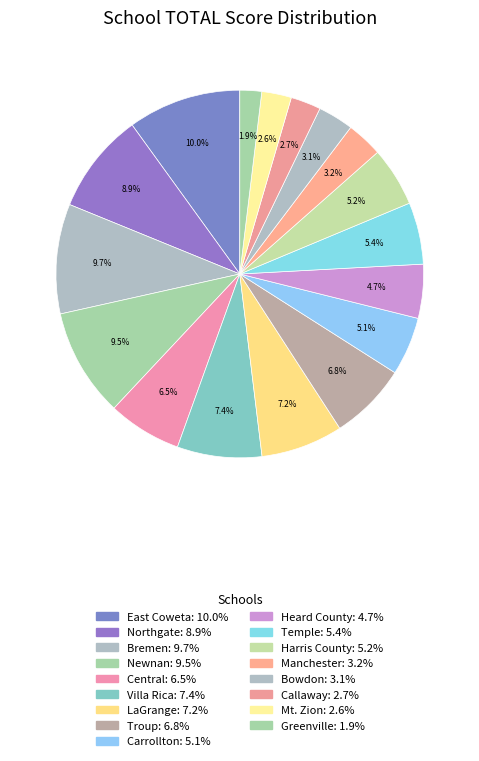

Do Mt. Zion and Carrollton together represent more than half of the pie?

No